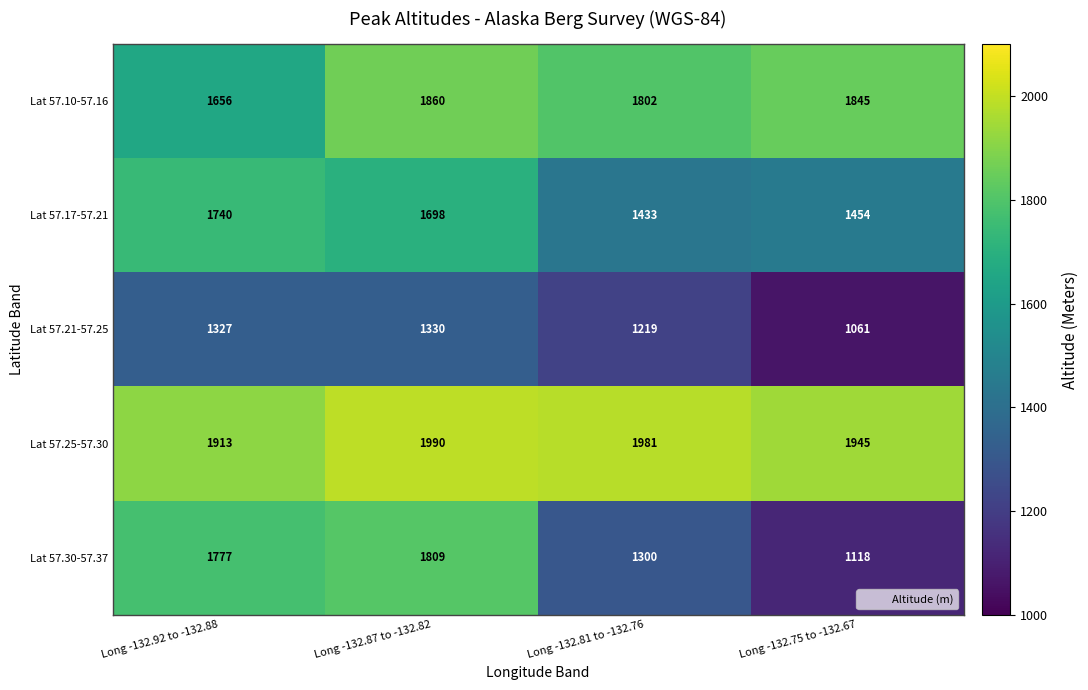

How many categories are shown in the chart?

4